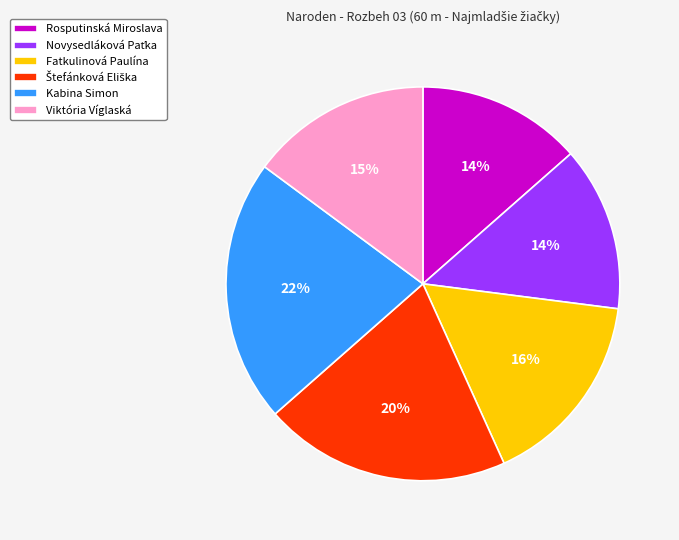

Which has a higher value, Kabina Simon or Rosputinská Miroslava?

Kabina Simon